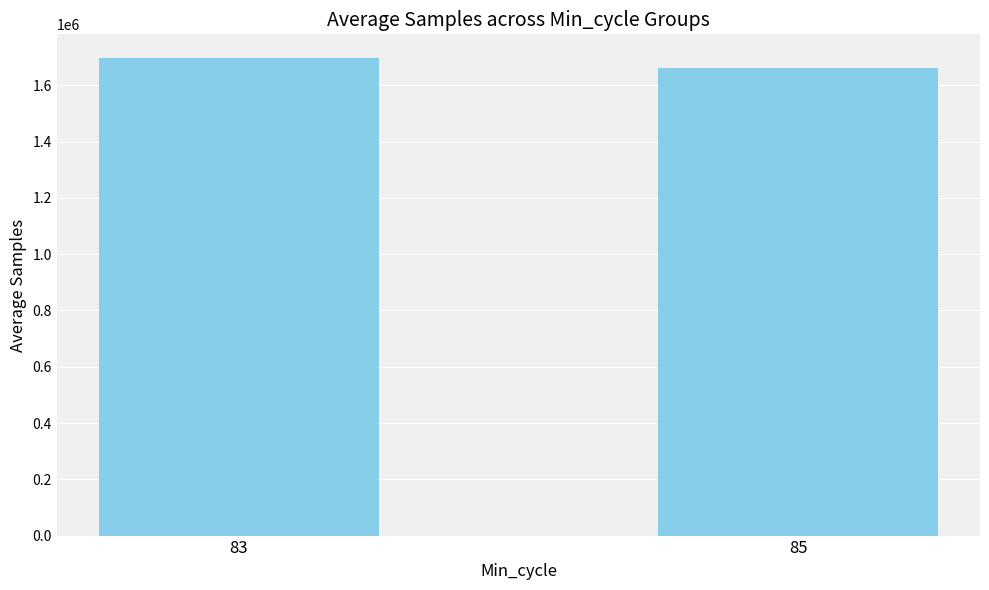

What is the smallest value displayed?

1661188.0